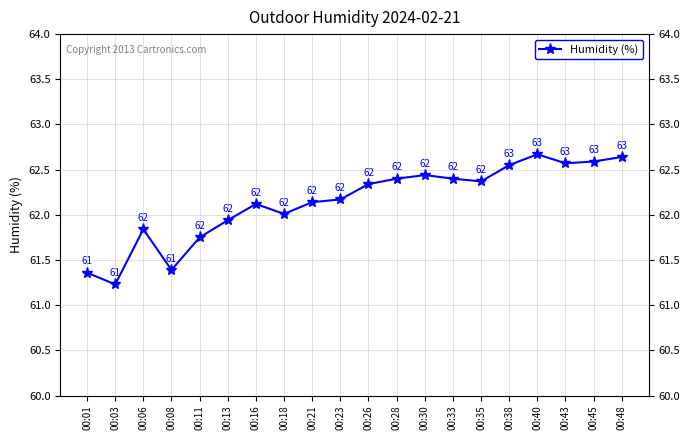

What is the value of the 13th point from the left?

62.4